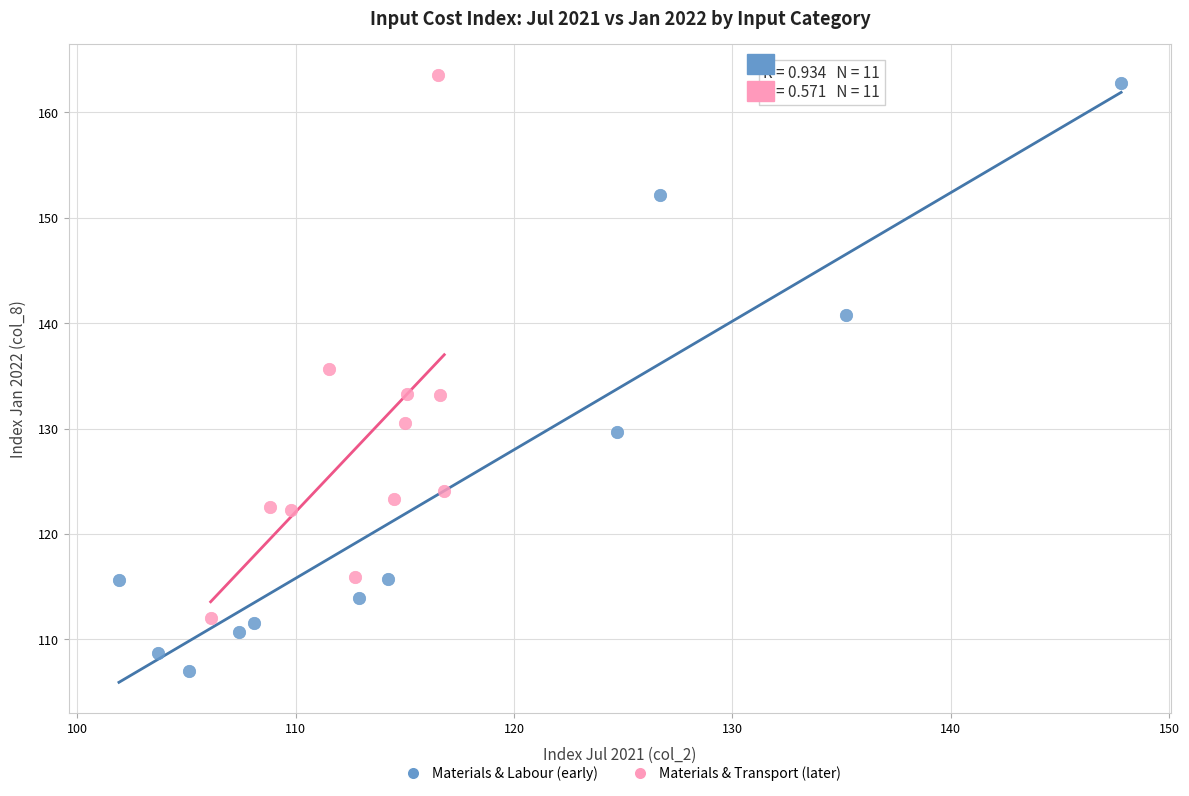

Which series contains the highest Y value?

Materials & Transport (later)